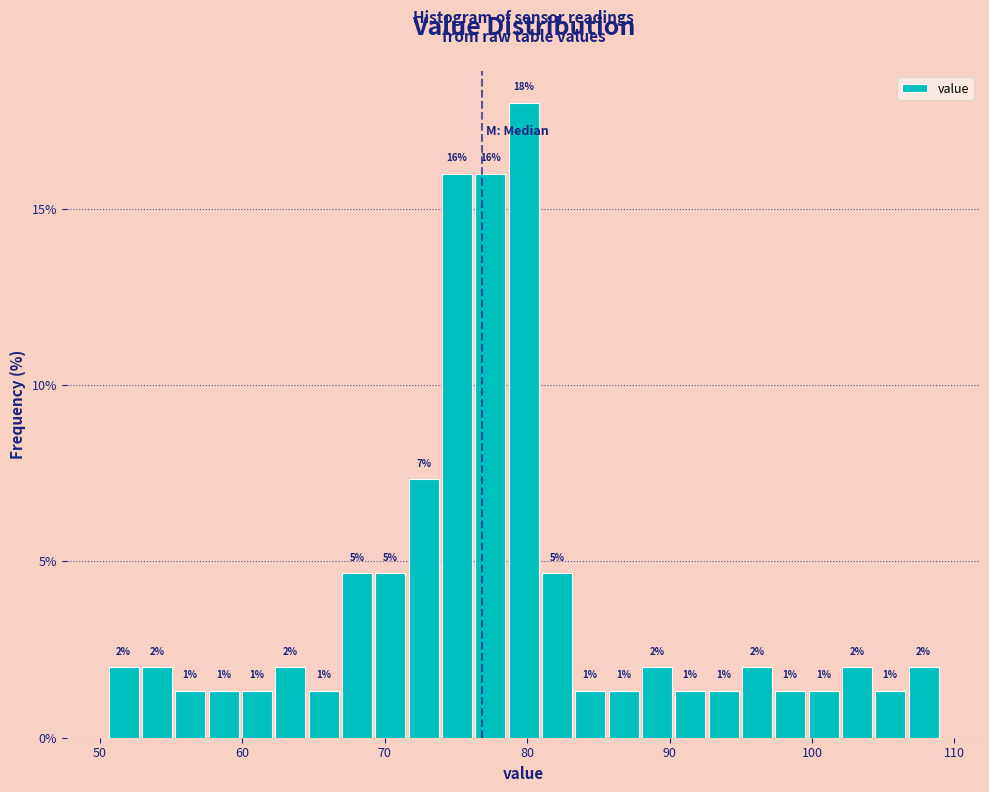

Read against the x-axis, roughly where is the centre of the tallest bar?

80